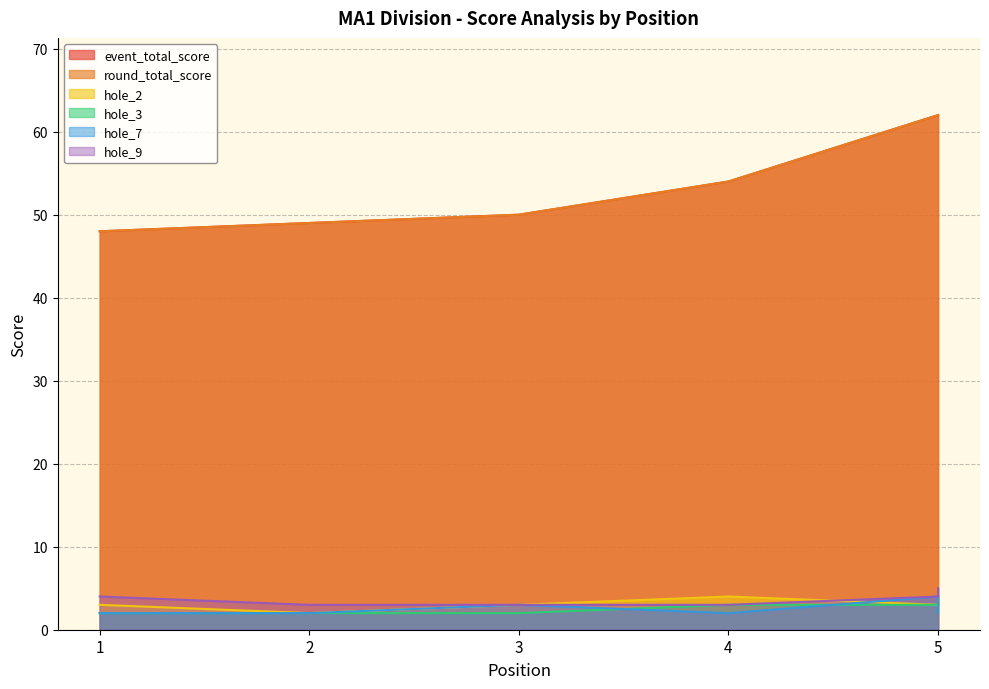

True or false: hole_2 and hole_3 cross at least once.

False